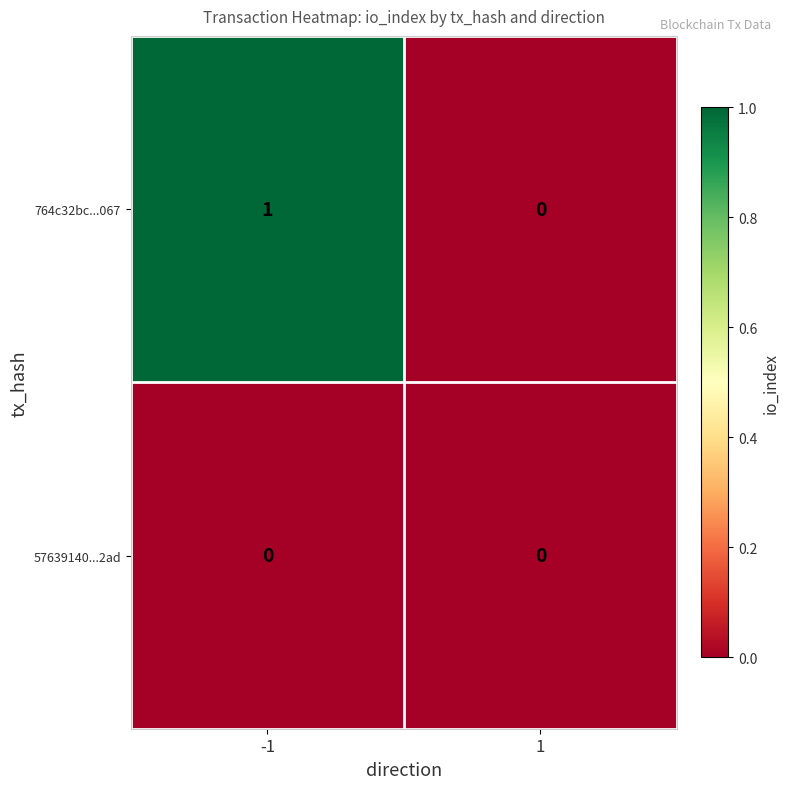

How many distinct data groups are displayed?

2